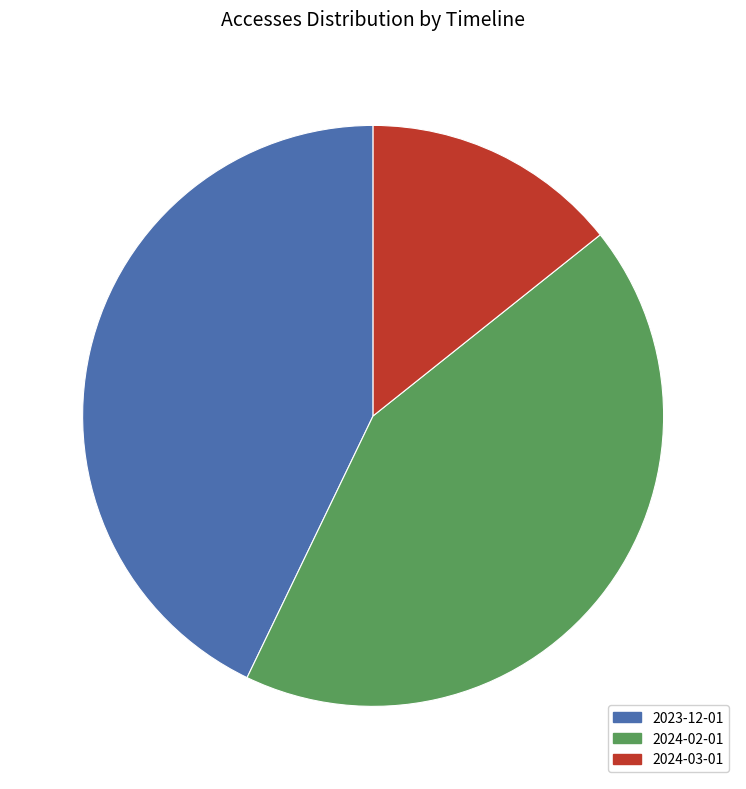

Do 2024-02-01 and 2024-03-01 together represent more than half of the pie?

Yes